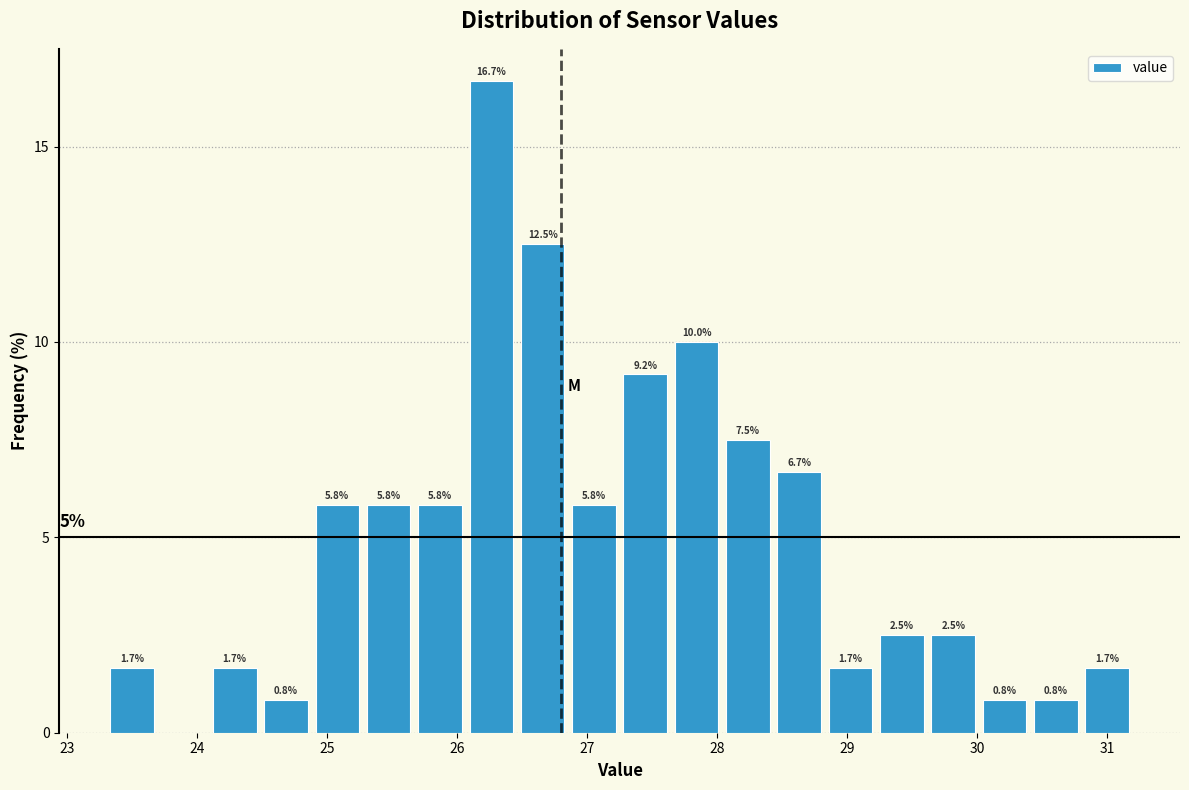

Read against the x-axis, roughly where is the centre of the tallest bar?

26.3